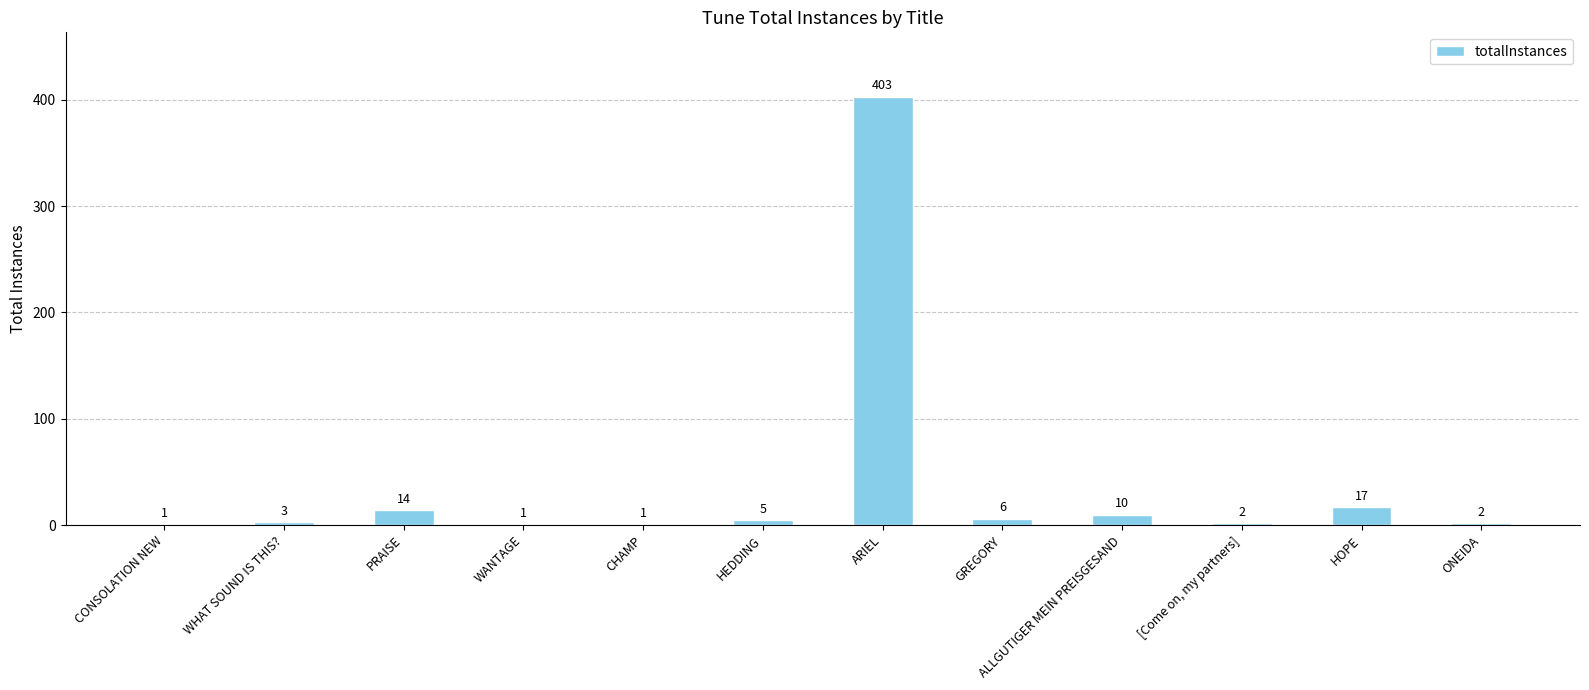

What is the average value?

39